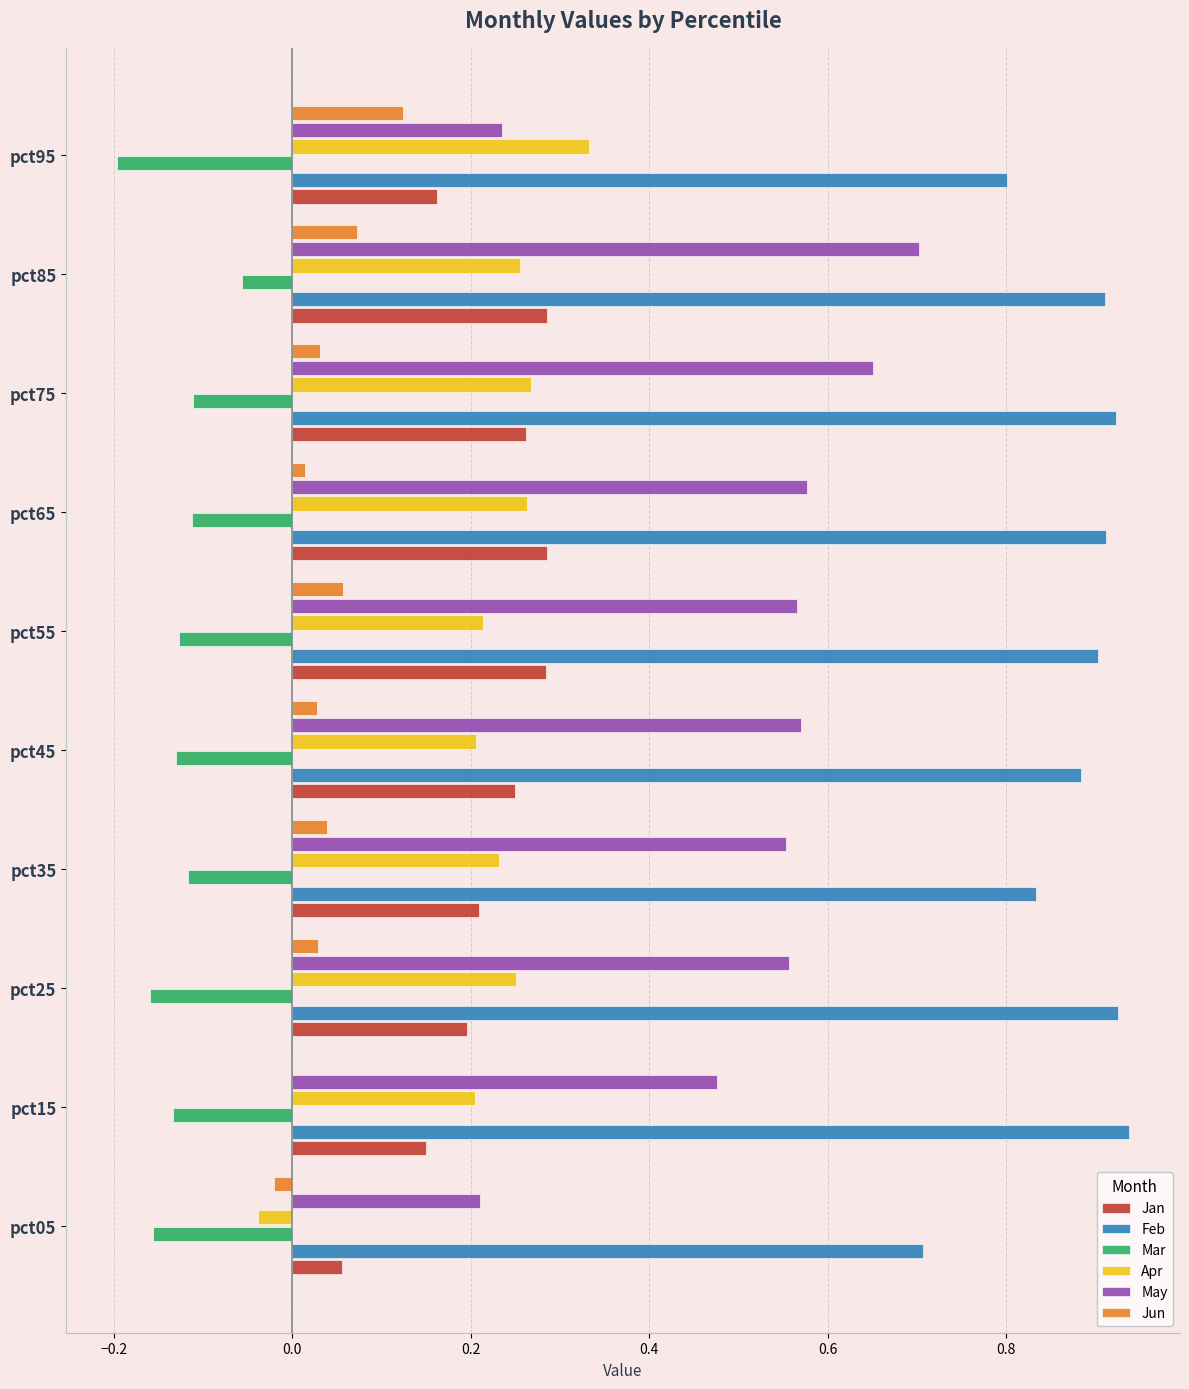

What is the sum of all Jun values?

0.4